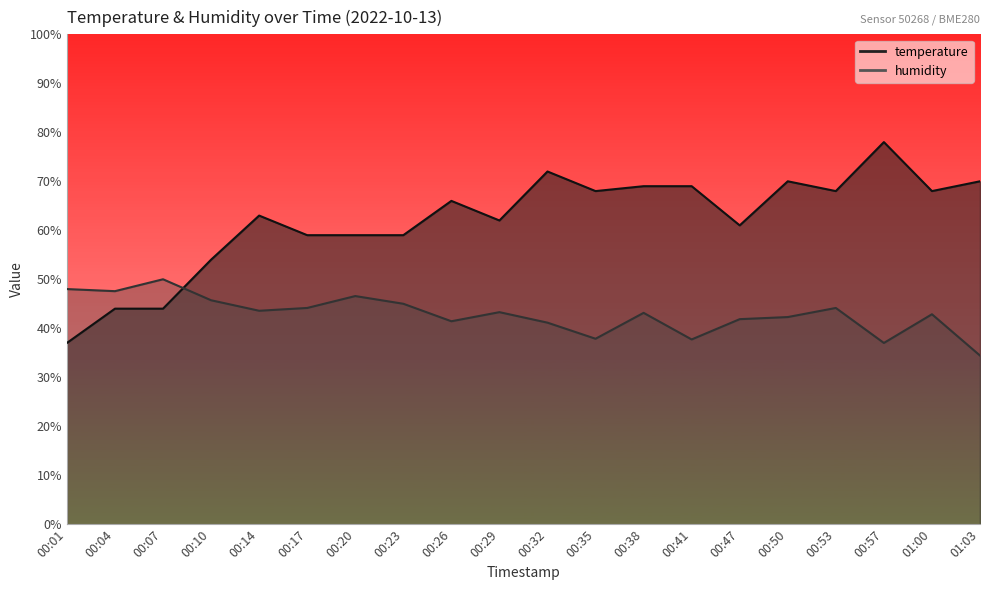

Which series changed the most between 00:04 and 00:20?

temperature